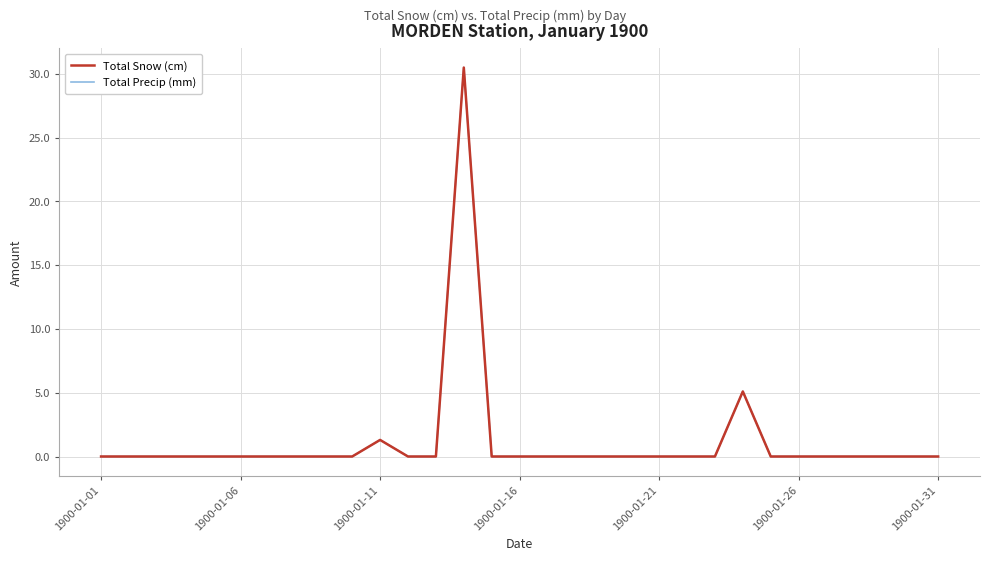

Which category has the lowest value across all series?

1900-01-01